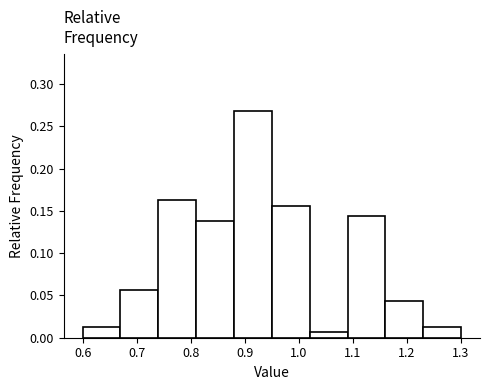

What is the height of the bar covering 0.81 to 0.88 on the x-axis? The values are not printed on the chart, so give them approximately, as read against the axis.

0.140